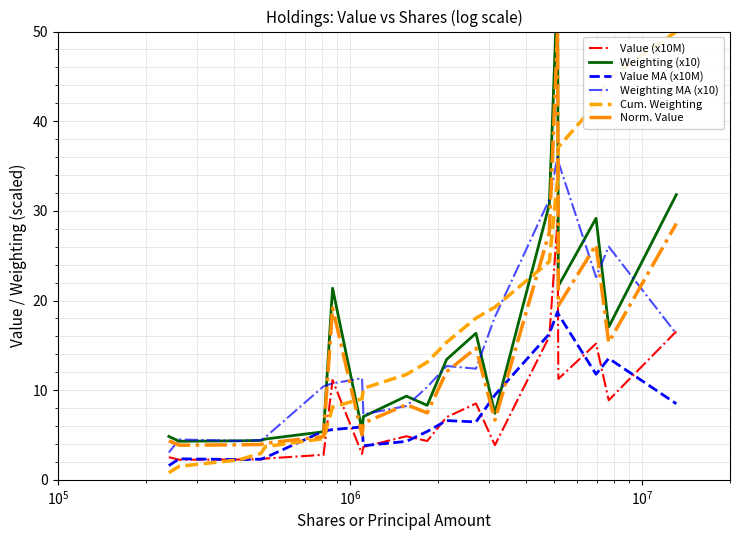

How many data points does each series have?

20